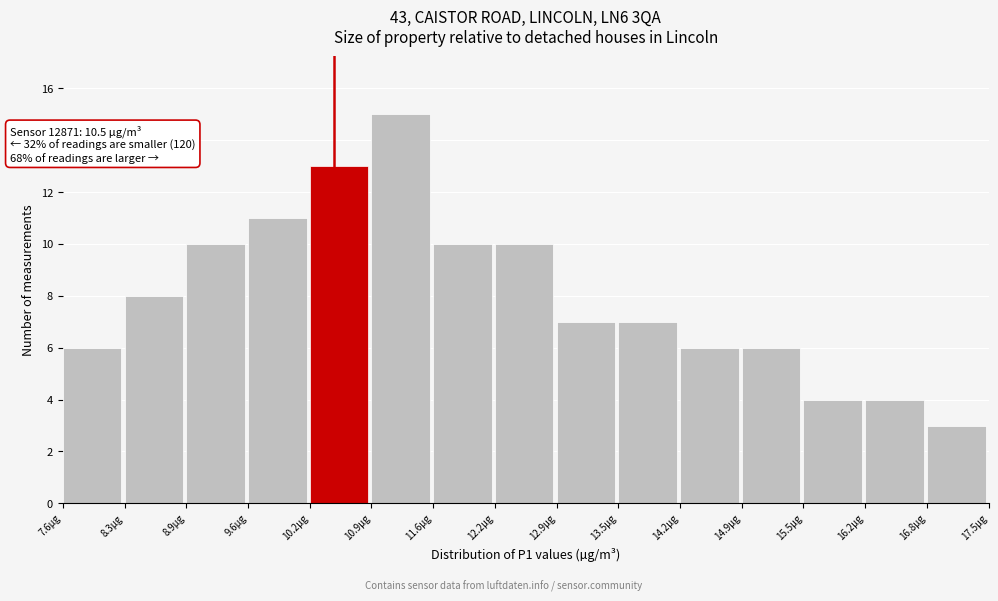

Over which range of the x-axis is the bar tallest?

10.90 to 11.56